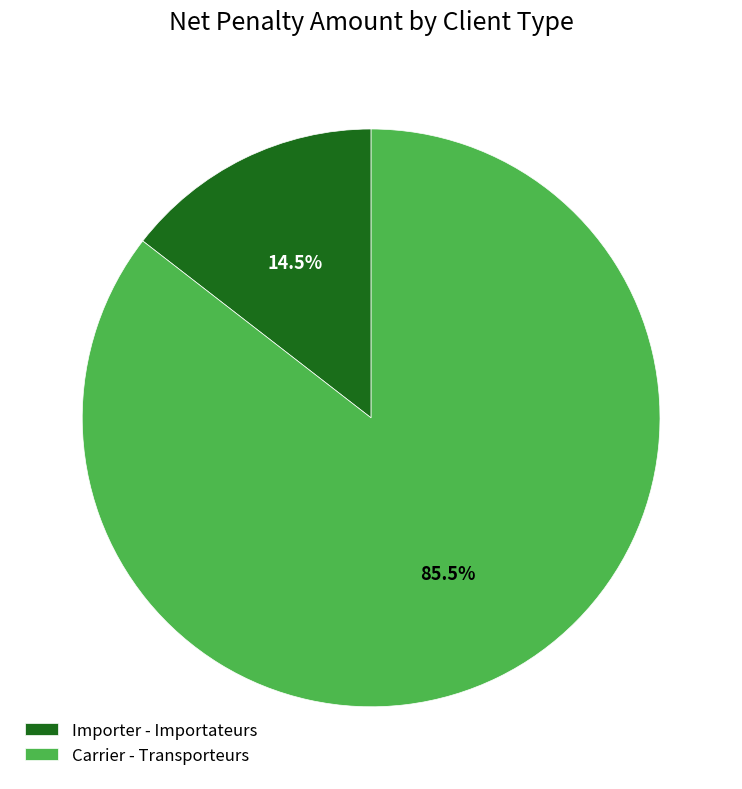

Which has a higher value, Importer - Importateurs or Carrier - Transporteurs?

Carrier - Transporteurs